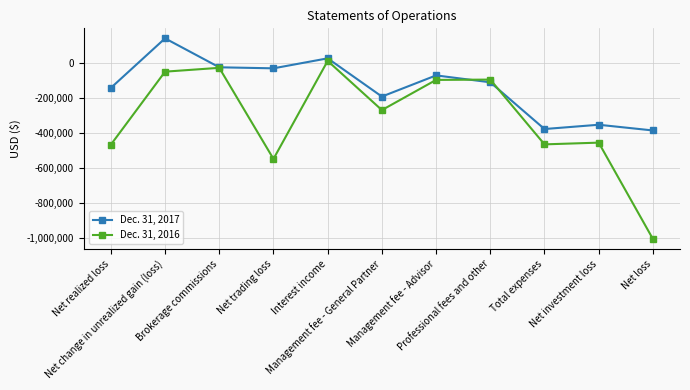

How many lines are shown in the chart?

2